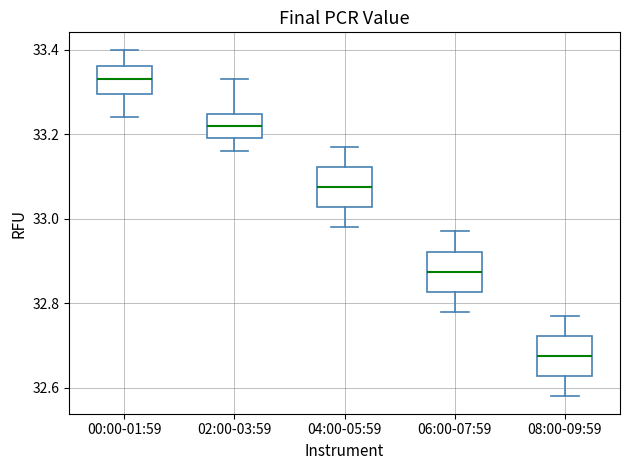

Reading left to right, read every box against the y-axis: the position of its median line, the range the box covers, and the ends of its whiskers. The values are not printed on the chart, so give them approximately, as read against the axis.

00:00-01:59: median 33.34, box 33.30 to 33.36, whiskers 33.24 to 33.40
02:00-03:59: median 33.22, box 33.20 to 33.24, whiskers 33.16 to 33.34
04:00-05:59: median 33.08, box 33.02 to 33.12, whiskers 32.98 to 33.18
06:00-07:59: median 32.88, box 32.82 to 32.92, whiskers 32.78 to 32.98
08:00-09:59: median 32.68, box 32.62 to 32.72, whiskers 32.58 to 32.78